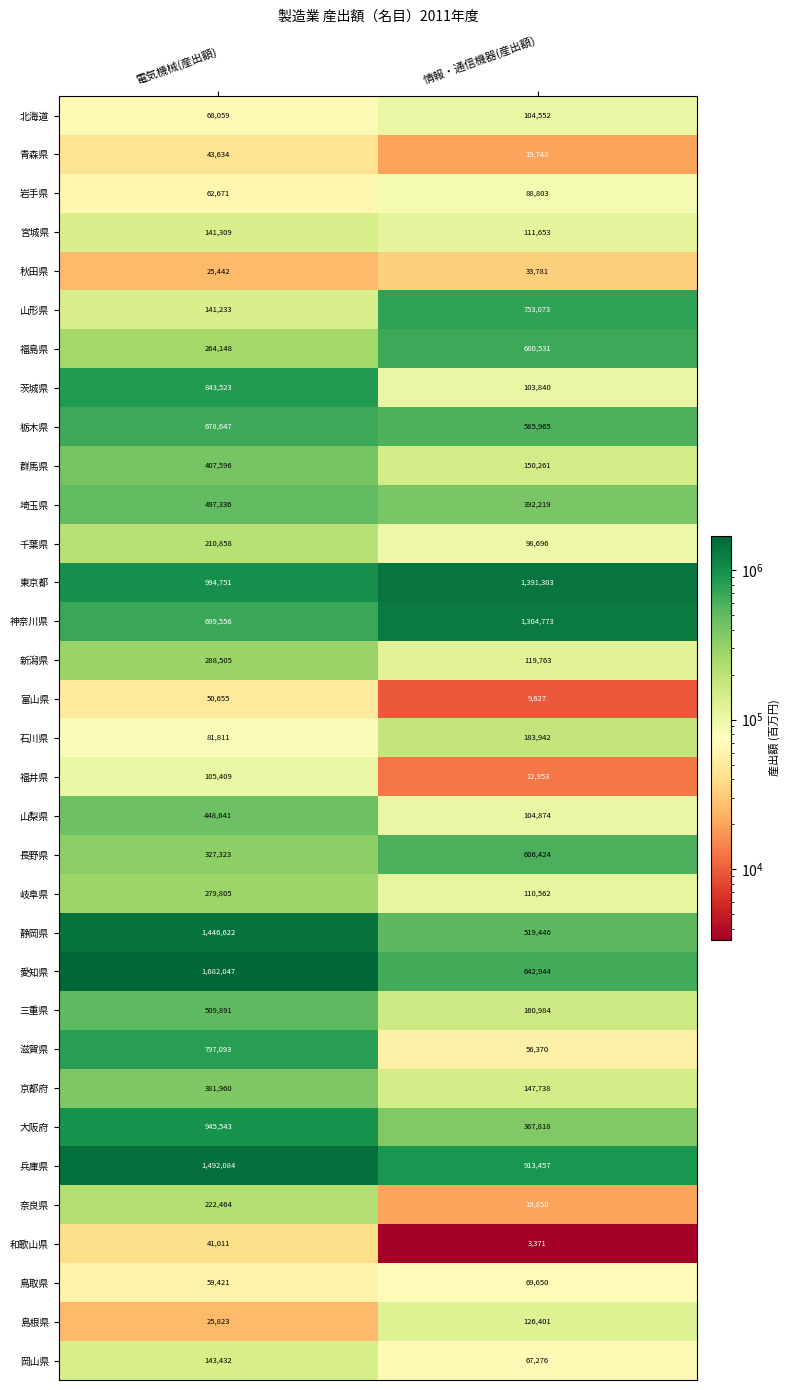

Where is 滋賀県 nearest to the value 426731?

情報・通信機器(産出額)